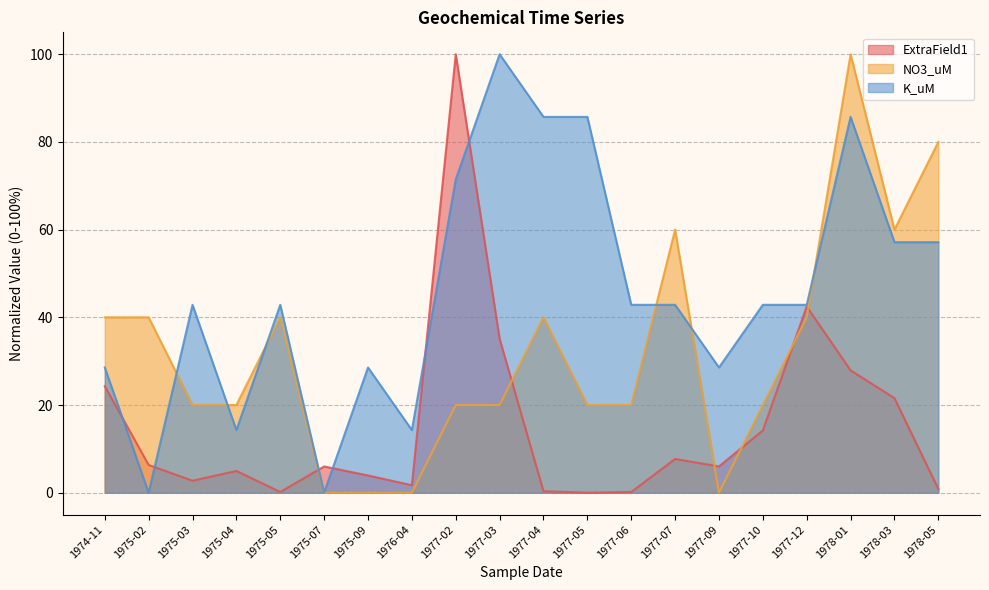

How many positive values does the ExtraField1 series have?

19